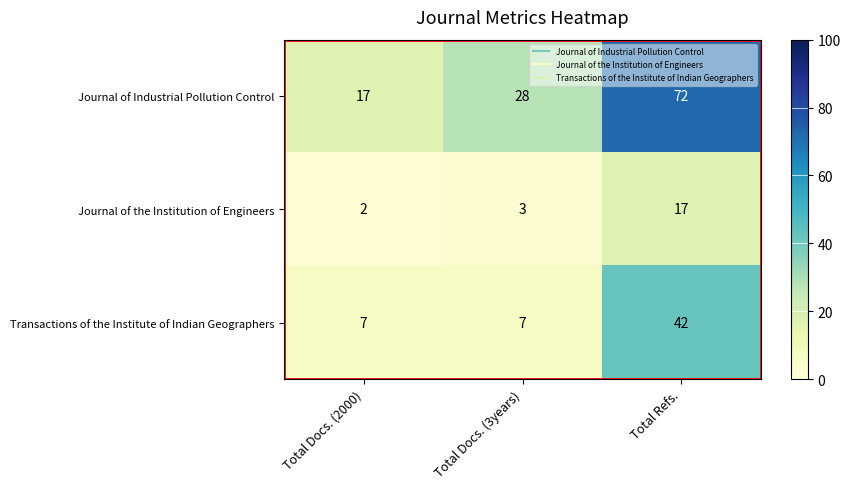

What is the smallest value displayed?

2